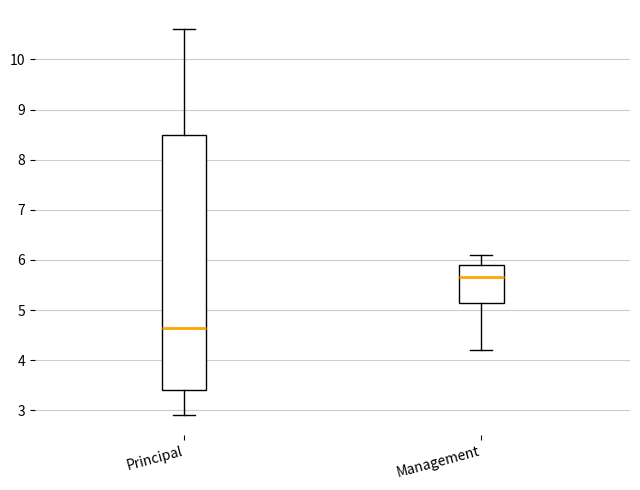

Which box's median line is the lowest?

Principal